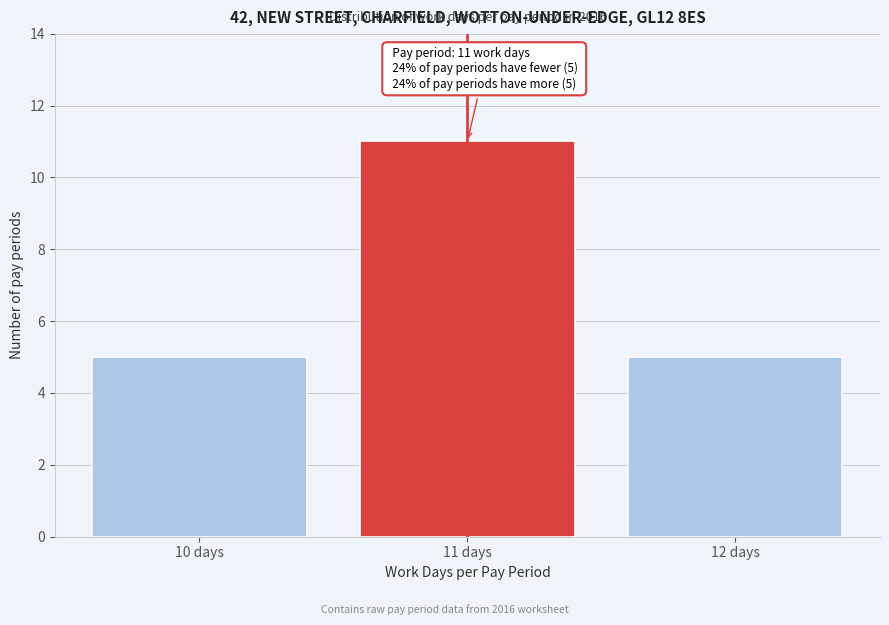

Reading left to right, what are all the values shown in this chart?

5	11	5